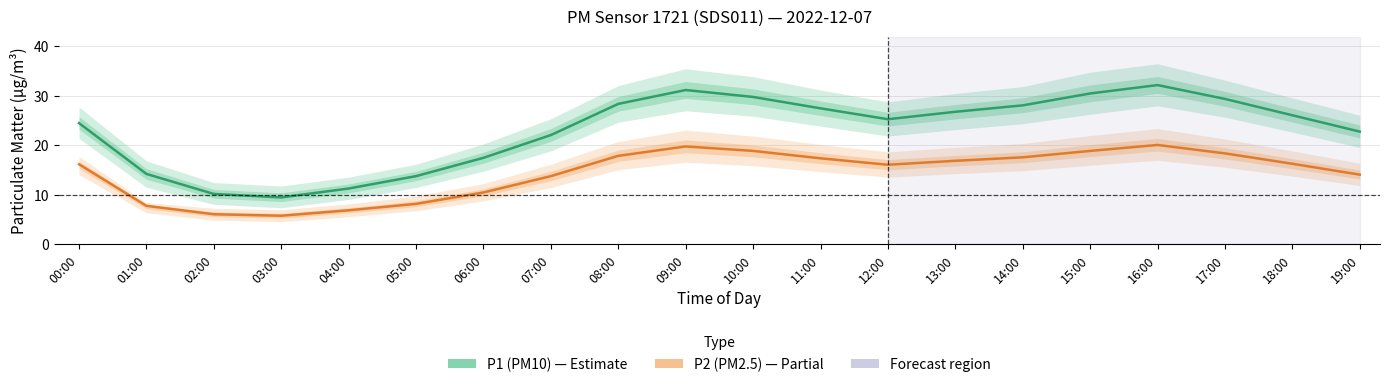

True or false: P1 (PM10) and P2 (PM2.5) intersect in this chart.

False